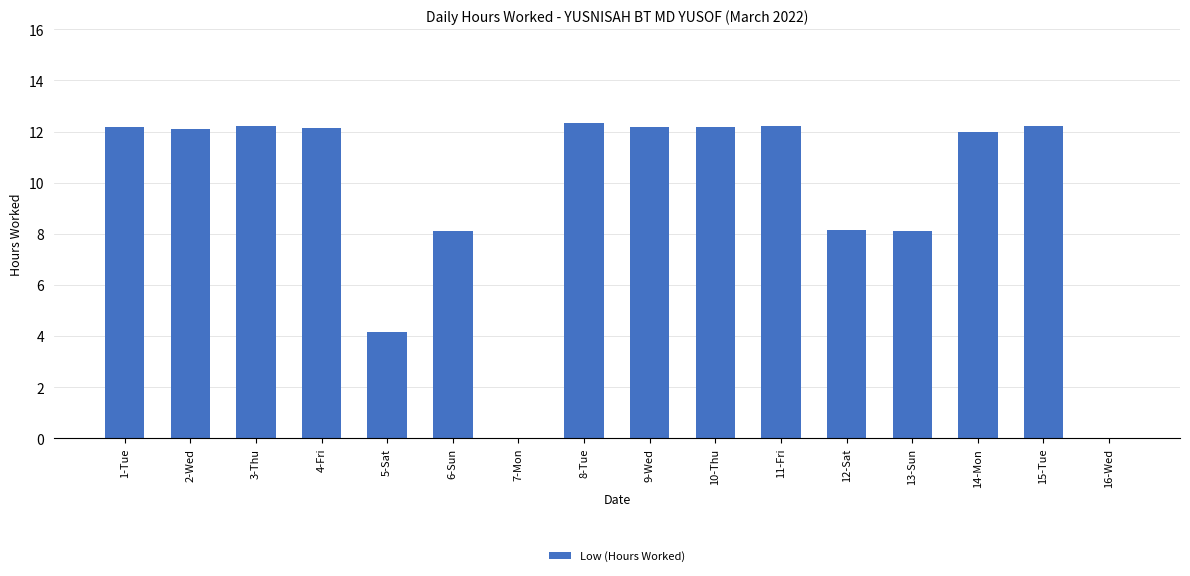

Are the bars horizontal?

No